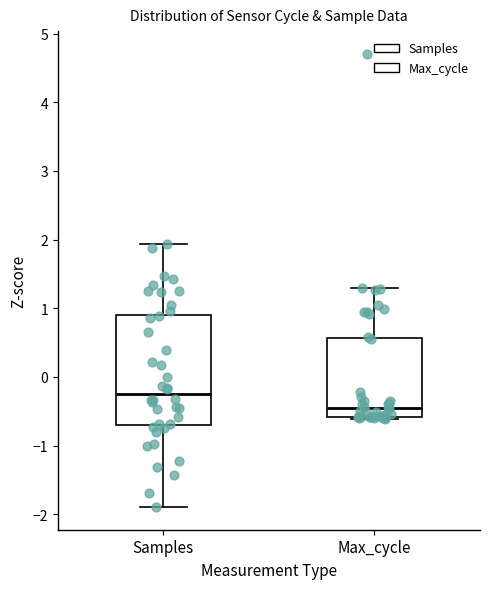

Which box's median line is the lowest?

Max_cycle